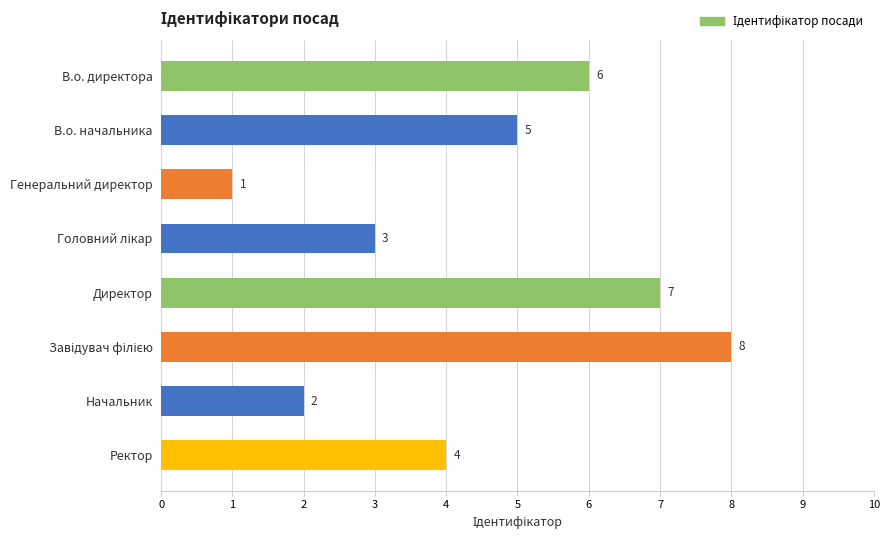

Approximately how many times larger is the value at Начальник compared to Ректор?

0.5